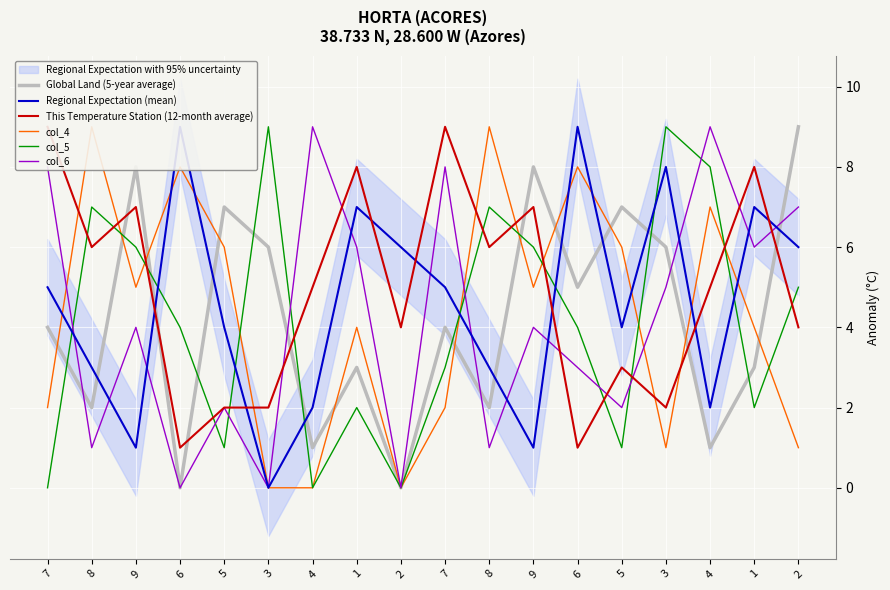

What is the difference between the col_6 values at 1 and 8?

5